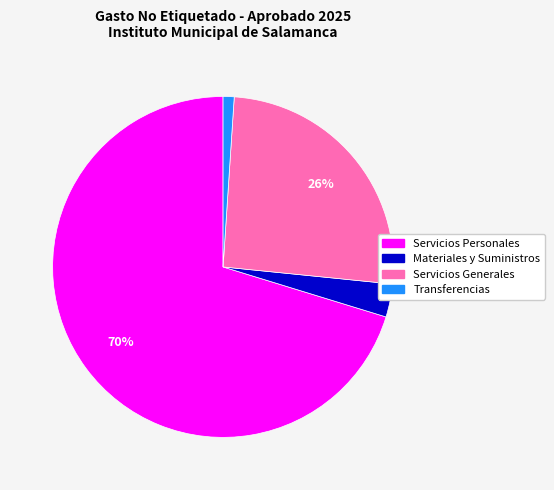

Between Transferencias and Materiales y Suministros, which is larger?

Materiales y Suministros